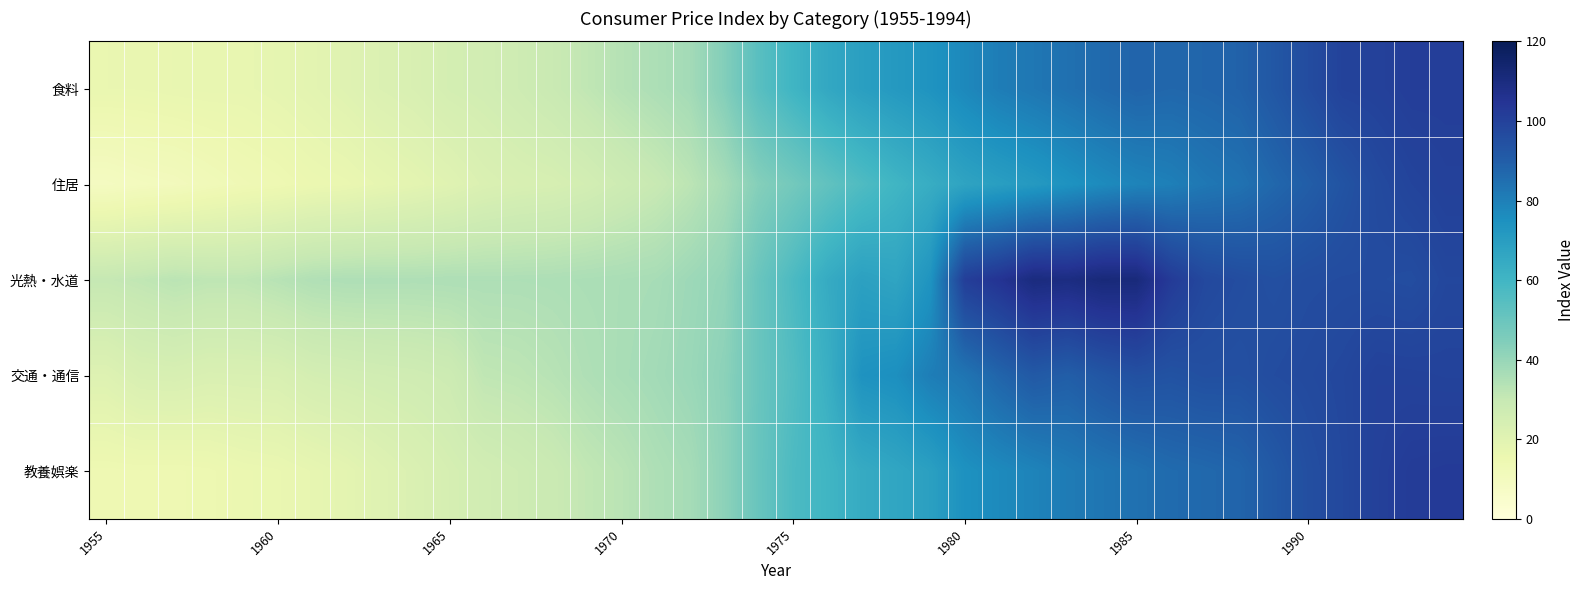

Which label corresponds to the smallest value in the chart?

1955